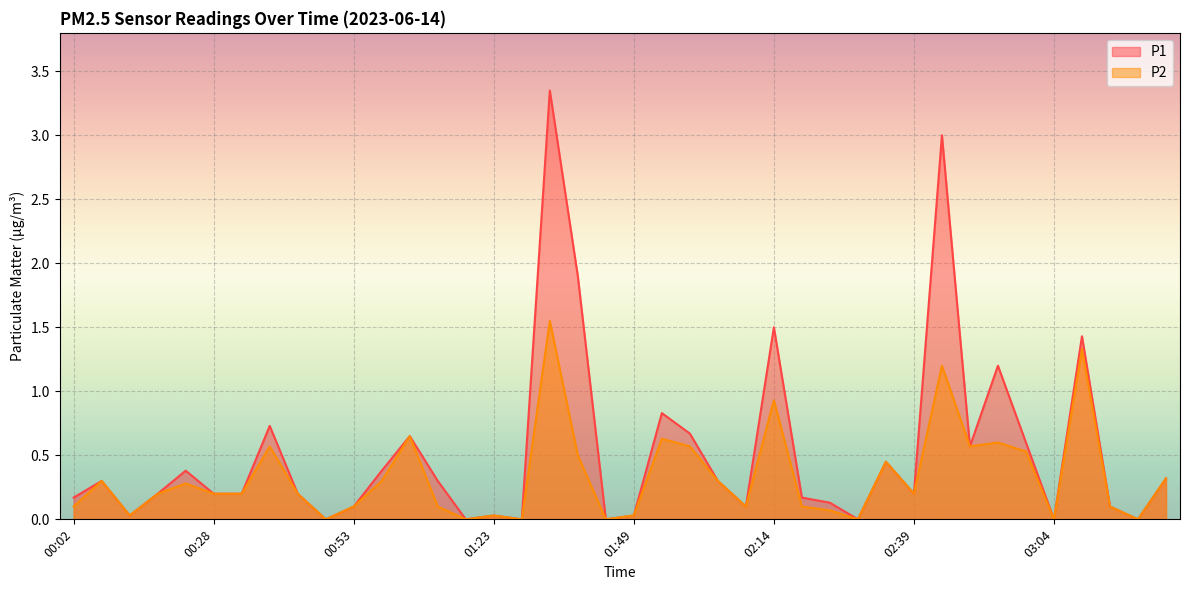

At how many categories does at least one series exceed 1?

6